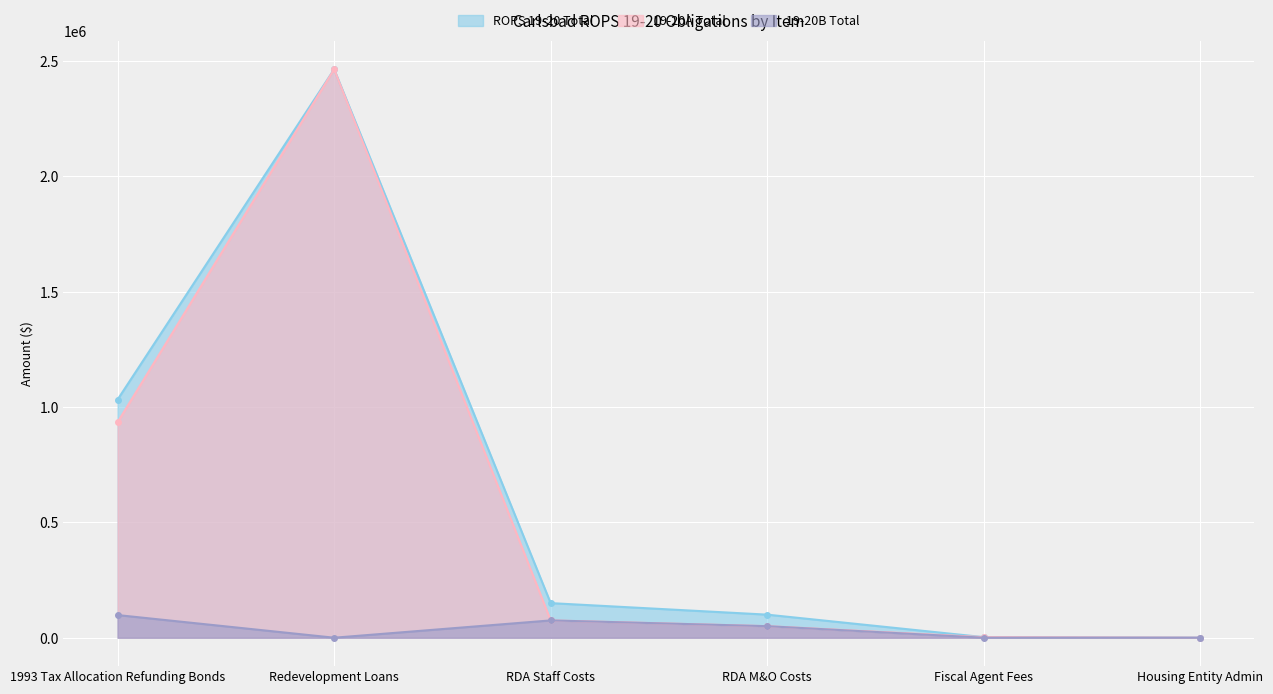

What is the label of the 4th point from the left?

RDA M&O Costs